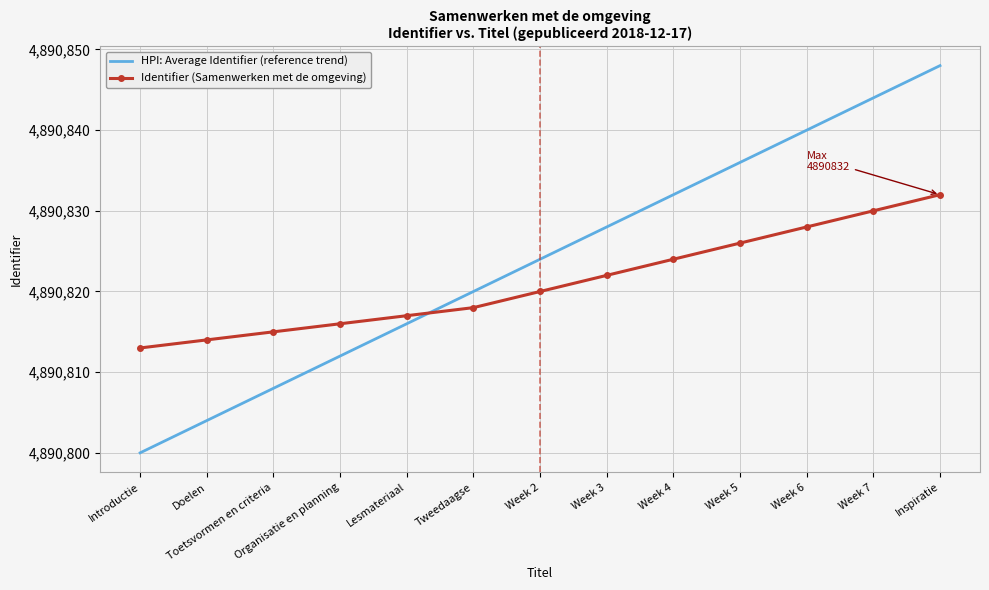

Reading left to right, list all the values displayed in this chart.

HPI: Average Identifier (reference trend): 4890800	4890804	4890808	4890812	4890816	4890820	4890824	4890828	4890832	4890836	4890840	4890844	4890848
Identifier (Samenwerken met de omgeving): 4890813	4890814	4890815	4890816	4890817	4890818	4890820	4890822	4890824	4890826	4890828	4890830	4890832